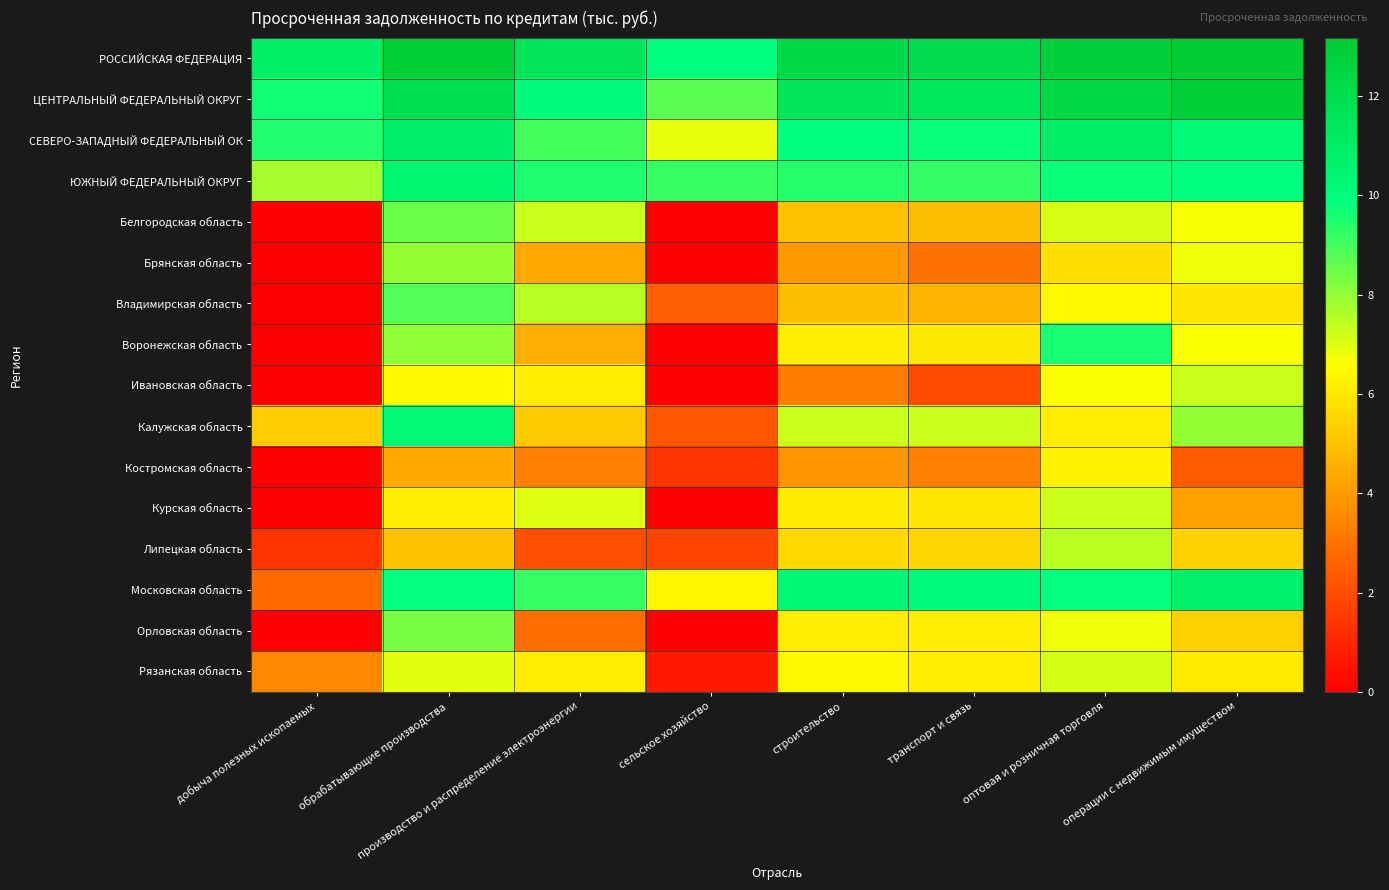

Reading left to right, transcribe all the data shown in this chart.

РОССИЙСКАЯ ФЕДЕРАЦИЯ: добыча полезных ископаемых=10.9	обрабатывающие производства=12.9	производство и распределение электроэнергии=11.6	сельское хозяйство=9.9	строительство=12.2	транспорт и связь=12.1	оптовая и розничная торговля=12.8	операции с недвижимым имуществом=13.2
ЦЕНТРАЛЬНЫЙ ФЕДЕРАЛЬНЫЙ ОКРУГ: добыча полезных ископаемых=9.7	обрабатывающие производства=12.0	производство и распределение электроэнергии=10.1	сельское хозяйство=8.7	строительство=11.5	транспорт и связь=11.4	оптовая и розничная торговля=12.3	операции с недвижимым имуществом=12.9
СЕВЕРО-ЗАПАДНЫЙ ФЕДЕРАЛЬНЫЙ ОК: добыча полезных ископаемых=9.4	обрабатывающие производства=10.9	производство и распределение электроэнергии=9.0	сельское хозяйство=6.9	строительство=9.9	транспорт и связь=9.8	оптовая и розничная торговля=11.0	операции с недвижимым имуществом=10.2
ЮЖНЫЙ ФЕДЕРАЛЬНЫЙ ОКРУГ: добыча полезных ископаемых=7.7	обрабатывающие производства=10.5	производство и распределение электроэнергии=9.5	сельское хозяйство=9.2	строительство=9.4	транспорт и связь=9.2	оптовая и розничная торговля=9.7	операции с недвижимым имуществом=9.9
Белгородская область: добыча полезных ископаемых=0.0	обрабатывающие производства=8.5	производство и распределение электроэнергии=7.3	сельское хозяйство=0.0	строительство=5.0	транспорт и связь=4.9	оптовая и розничная торговля=7.1	операции с недвижимым имуществом=6.7
Брянская область: добыча полезных ископаемых=0.0	обрабатывающие производства=7.9	производство и распределение электроэнергии=4.4	сельское хозяйство=0.0	строительство=4.0	транспорт и связь=2.9	оптовая и розничная торговля=5.8	операции с недвижимым имуществом=6.8
Владимирская область: добыча полезных ископаемых=0.0	обрабатывающие производства=8.8	производство и распределение электроэнергии=7.5	сельское хозяйство=2.5	строительство=5.0	транспорт и связь=4.7	оптовая и розничная торговля=6.5	операции с недвижимым имуществом=5.9
Воронежская область: добыча полезных ископаемых=0.0	обрабатывающие производства=8.0	производство и распределение электроэнергии=4.5	сельское хозяйство=0.0	строительство=6.2	транспорт и связь=6.0	оптовая и розничная торговля=9.6	операции с недвижимым имуществом=6.7
Ивановская область: добыча полезных ископаемых=0.0	обрабатывающие производства=6.4	производство и распределение электроэнергии=6.1	сельское хозяйство=0.0	строительство=3.3	транспорт и связь=1.9	оптовая и розничная торговля=6.6	операции с недвижимым имуществом=7.3
Калужская область: добыча полезных ископаемых=5.3	обрабатывающие производства=10.2	производство и распределение электроэнергии=5.3	сельское хозяйство=2.3	строительство=7.3	транспорт и связь=7.3	оптовая и розничная торговля=6.1	операции с недвижимым имуществом=8.0
Костромская область: добыча полезных ископаемых=0.0	обрабатывающие производства=4.4	производство и распределение электроэнергии=3.3	сельское хозяйство=1.4	строительство=3.9	транспорт и связь=3.3	оптовая и розничная торговля=6.3	операции с недвижимым имуществом=2.4
Курская область: добыча полезных ископаемых=0.0	обрабатывающие производства=6.2	производство и распределение электроэнергии=7.0	сельское хозяйство=0.0	строительство=6.1	транспорт и связь=6.0	оптовая и розничная торговля=7.2	операции с недвижимым имуществом=4.1
Липецкая область: добыча полезных ископаемых=1.4	обрабатывающие производства=5.0	производство и распределение электроэнергии=2.1	сельское хозяйство=1.8	строительство=5.6	транспорт и связь=5.5	оптовая и розничная торговля=7.5	операции с недвижимым имуществом=5.4
Московская область: добыча полезных ископаемых=2.8	обрабатывающие производства=9.8	производство и распределение электроэнергии=9.2	сельское хозяйство=6.4	строительство=10.3	транспорт и связь=10.2	оптовая и розничная торговля=9.8	операции с недвижимым имуществом=10.8
Орловская область: добыча полезных ископаемых=0.0	обрабатывающие производства=8.3	производство и распределение электроэнергии=2.8	сельское хозяйство=0.0	строительство=6.1	транспорт и связь=6.1	оптовая и розничная торговля=6.8	операции с недвижимым имуществом=5.4
Рязанская область: добыча полезных ископаемых=3.5	обрабатывающие производства=7.0	производство и распределение электроэнергии=6.2	сельское хозяйство=0.7	строительство=6.4	транспорт и связь=6.1	оптовая и розничная торговля=7.1	операции с недвижимым имуществом=6.1